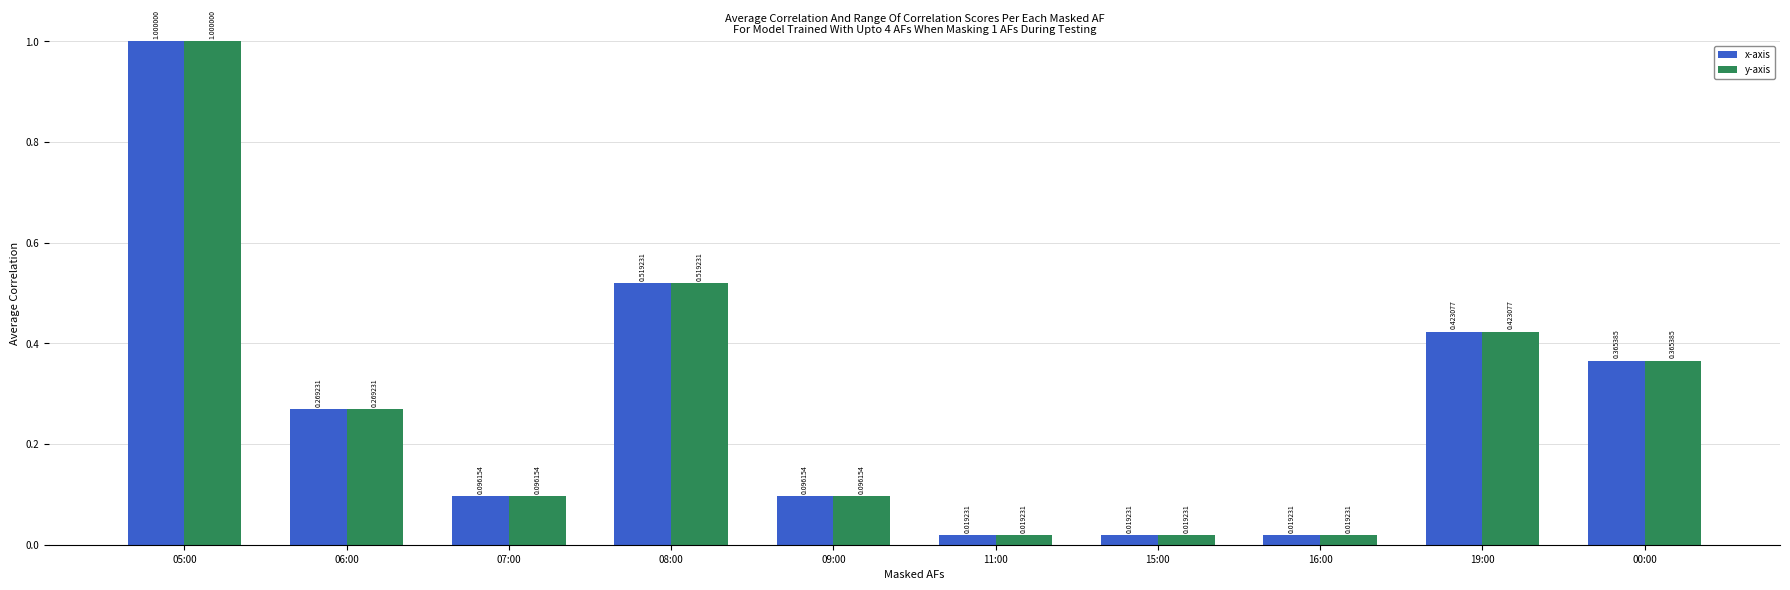

Is the value of x-axis at 15:00 greater than the value of y-axis at 08:00?

No